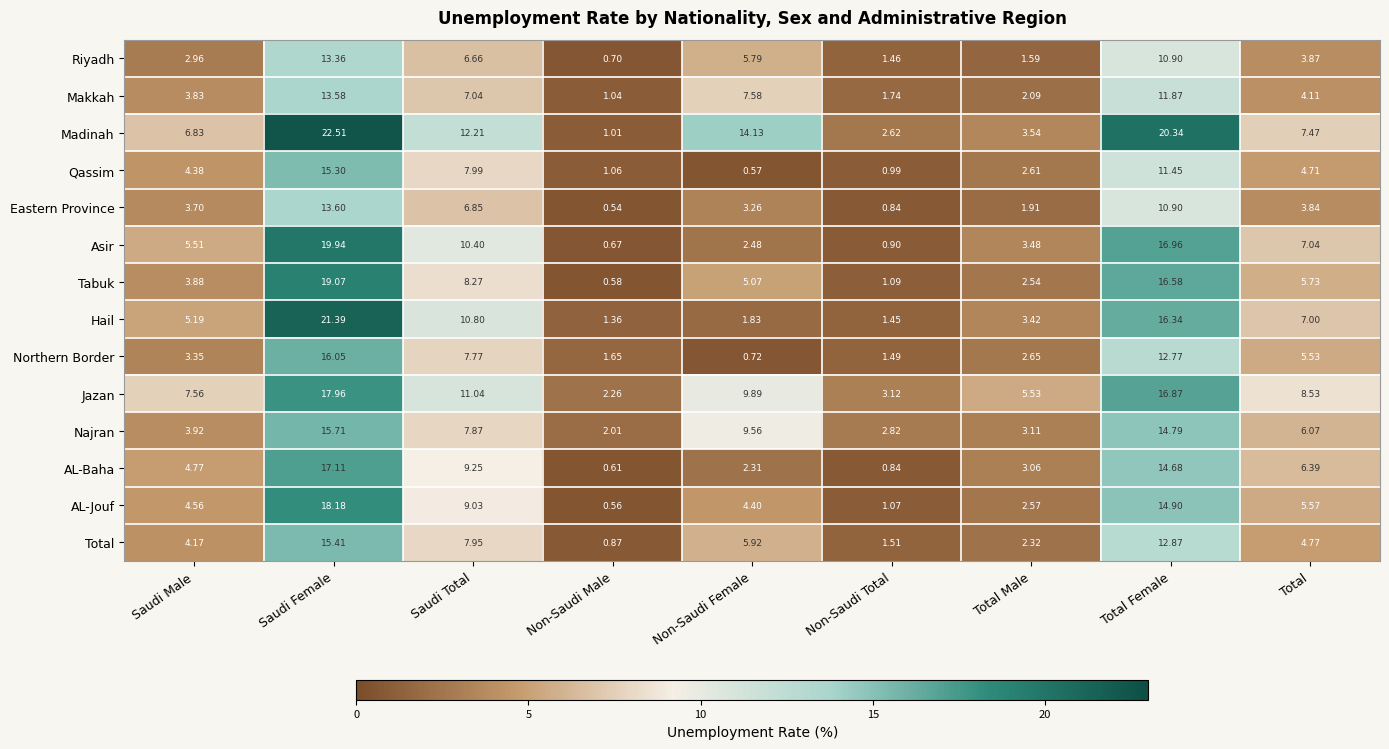

At how many categories does at least one series exceed 3?

8